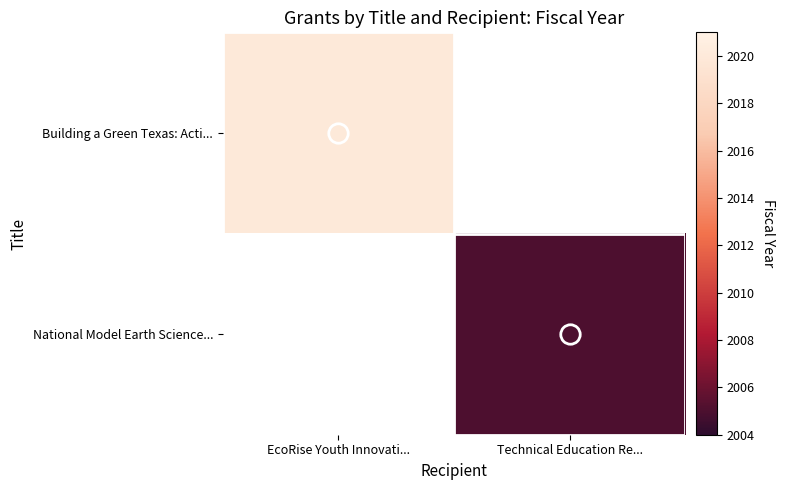

List the labels in order of National Model Earth Science... value, largest first.

EcoRise Youth Innovati..., Technical Education Re...